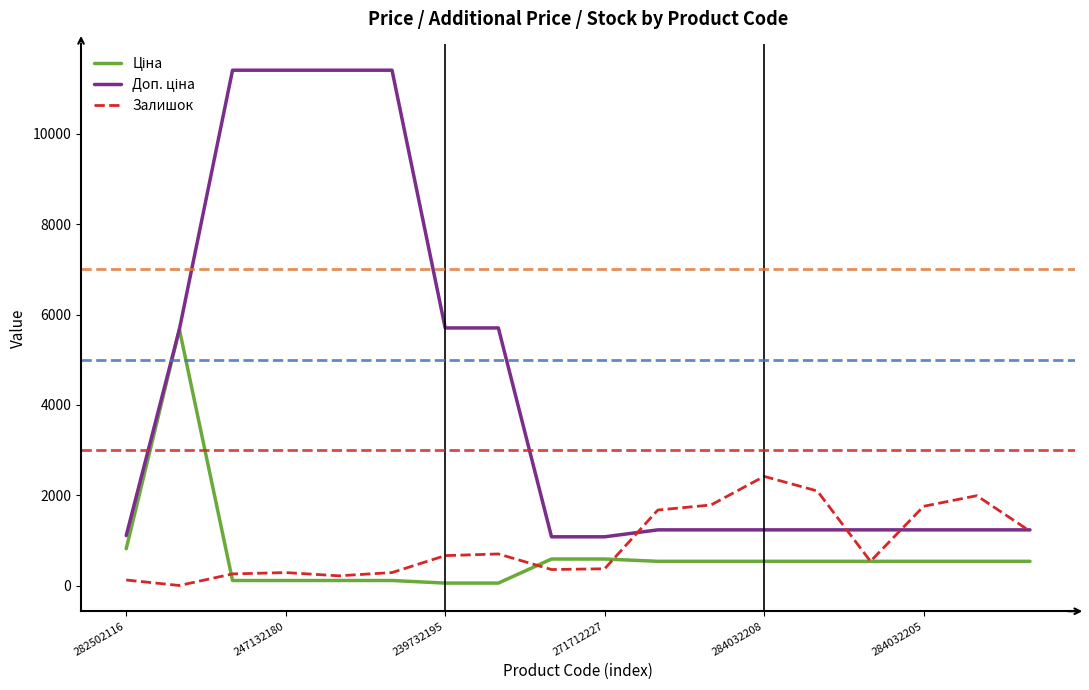

Is this an area chart (filled region under the line)?

No